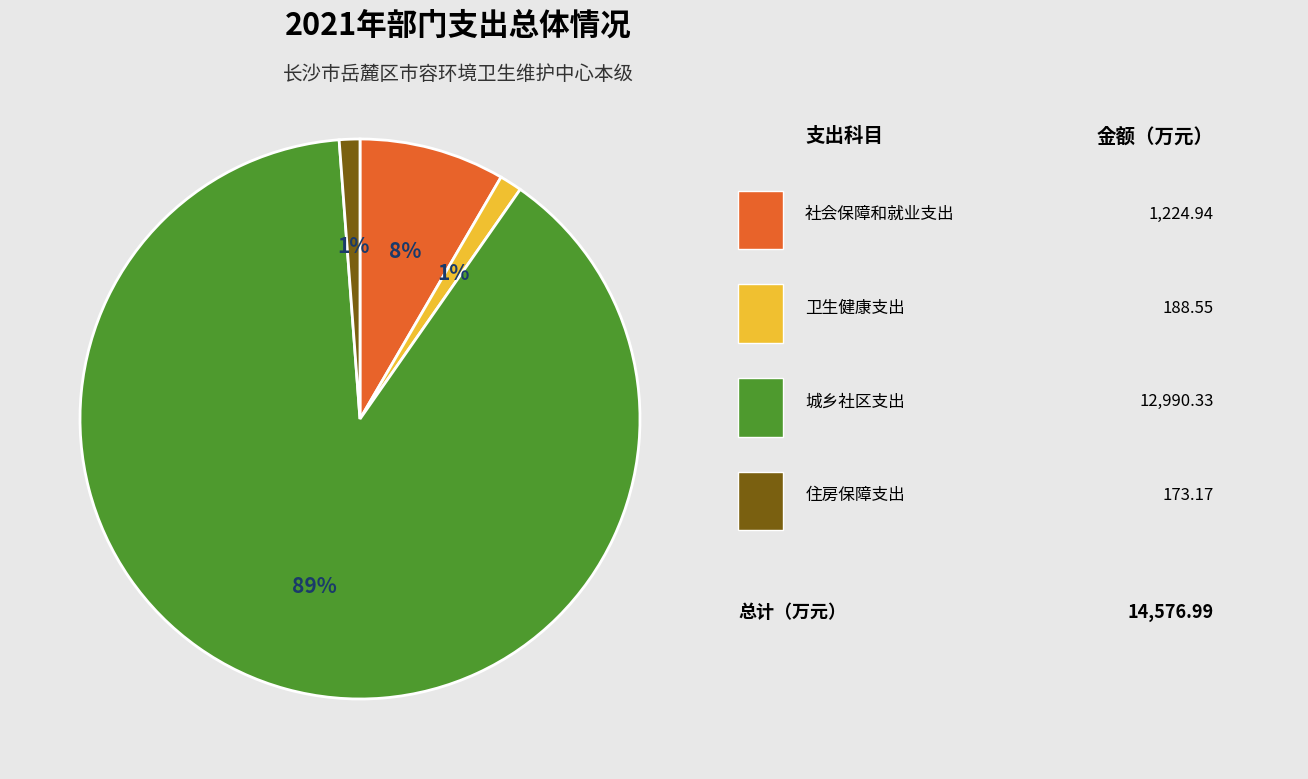

Is there a majority slice in this chart?

Yes